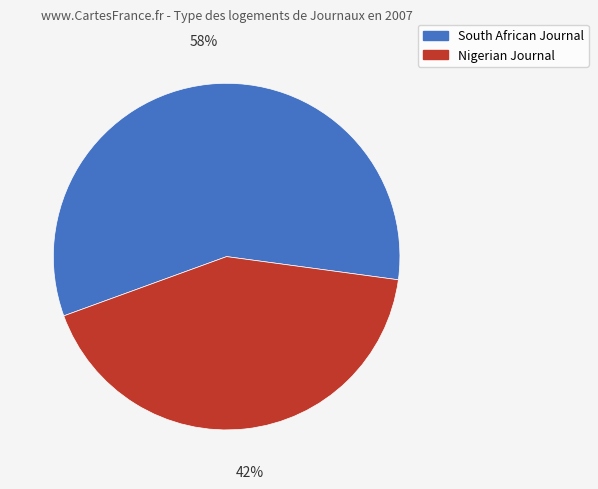

To the nearest percent, what is the combined percentage of South African Journal and Nigerian Journal?

100%